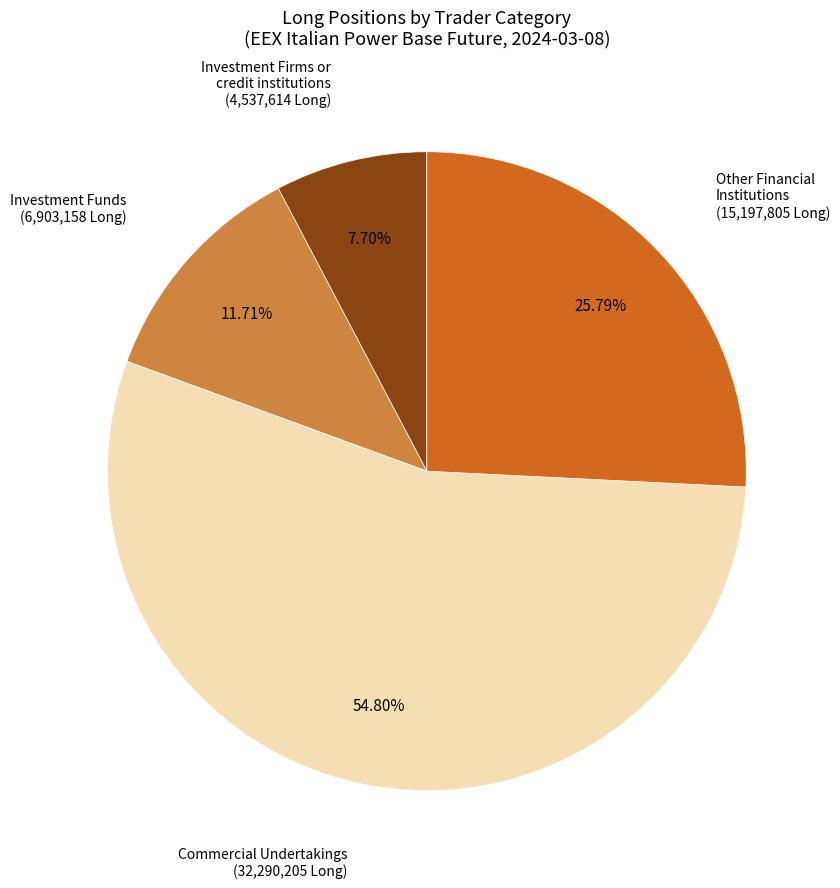

Which has a higher value, Other Financial Institutions (15,197,805 Long) or Investment Funds (6,903,158 Long)?

Other Financial Institutions (15,197,805 Long)